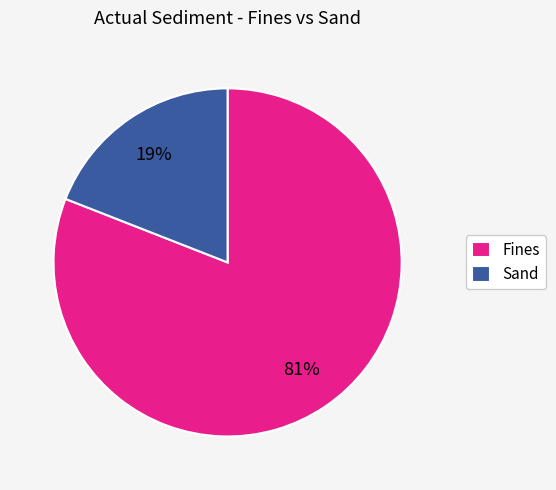

Which category has the smallest portion of the pie?

Sand